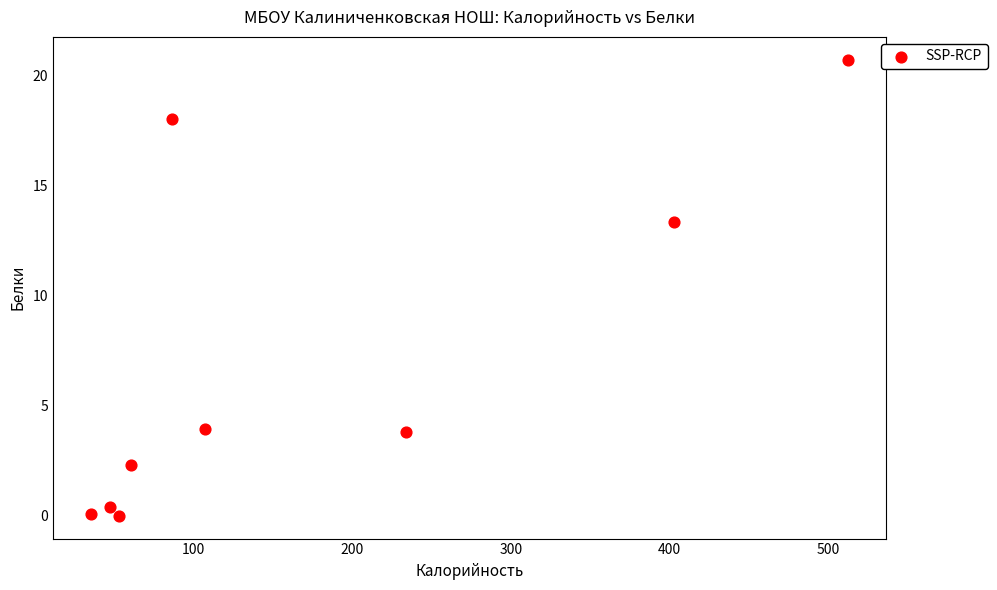

What is the average X value?

170.9